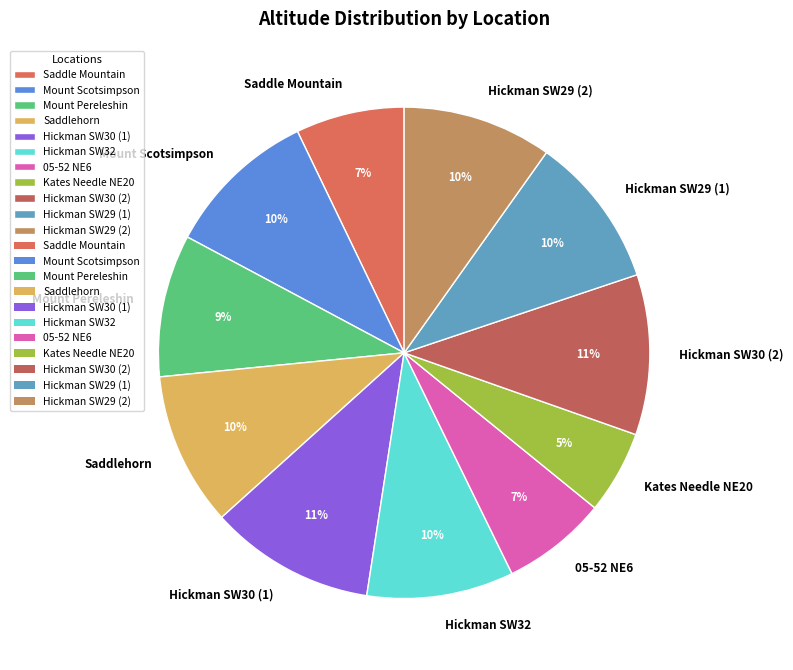

To the nearest percent, what is the average slice percentage?

9%